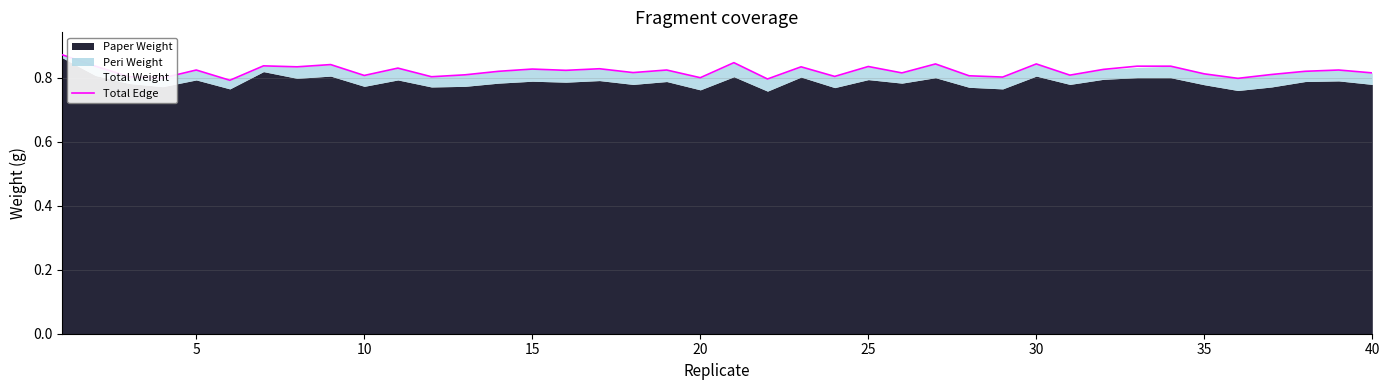

The value of Total Edge at 35 is 0.2. True or false?

False